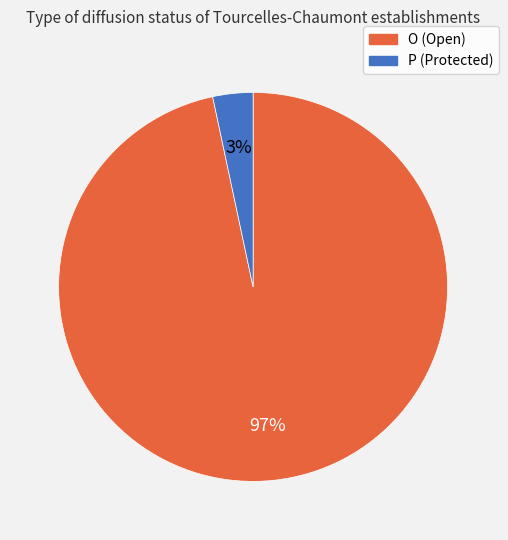

Which has a higher value, P or O?

O